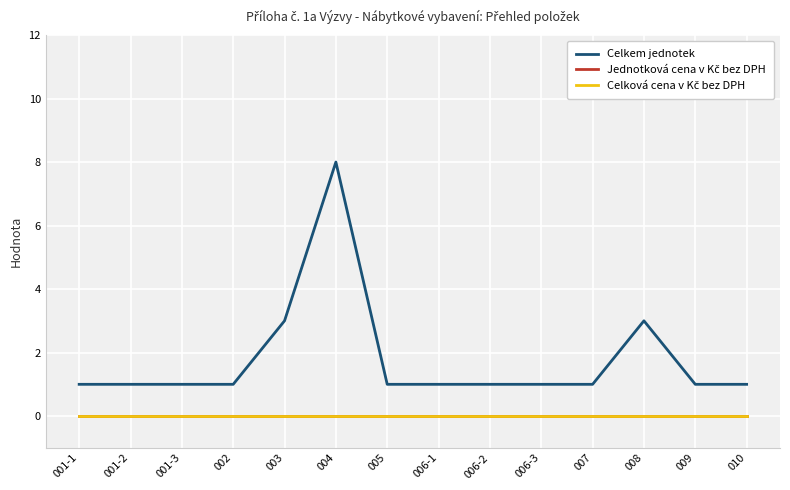

True or false: Jednotková cena v Kč bez DPH and Celkem jednotek cross at least once.

False